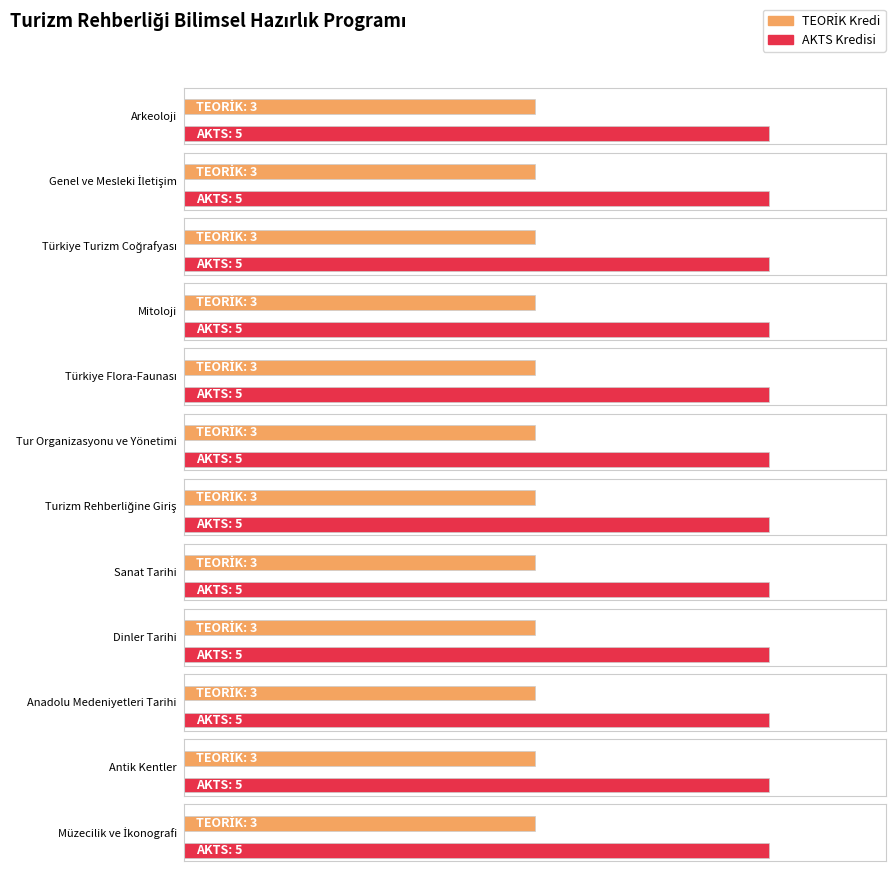

What position from the right is Mitoloji?

9